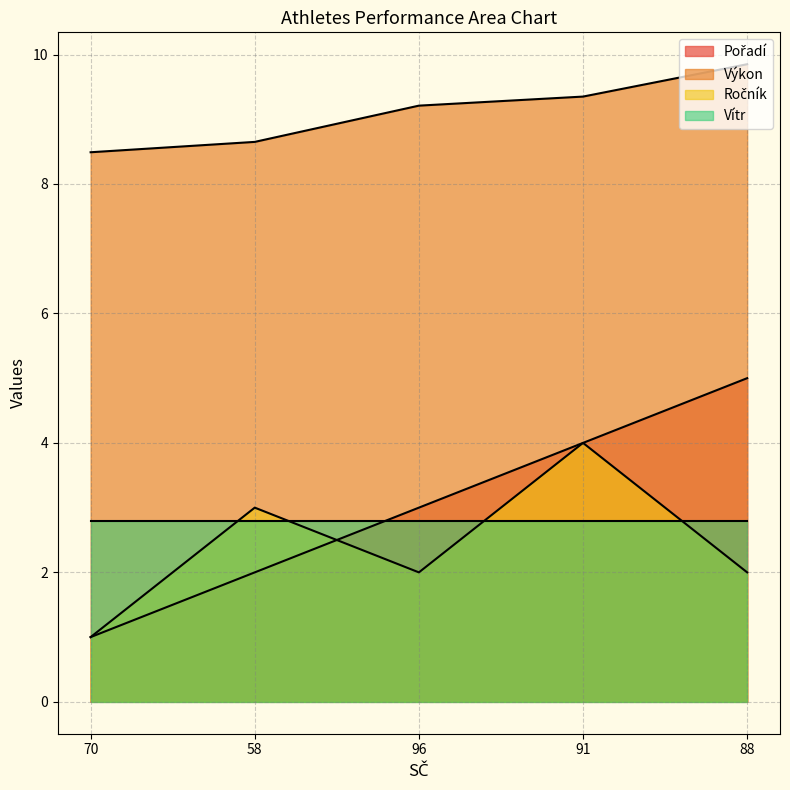

Does the chart display data point markers on the line(s)?

No